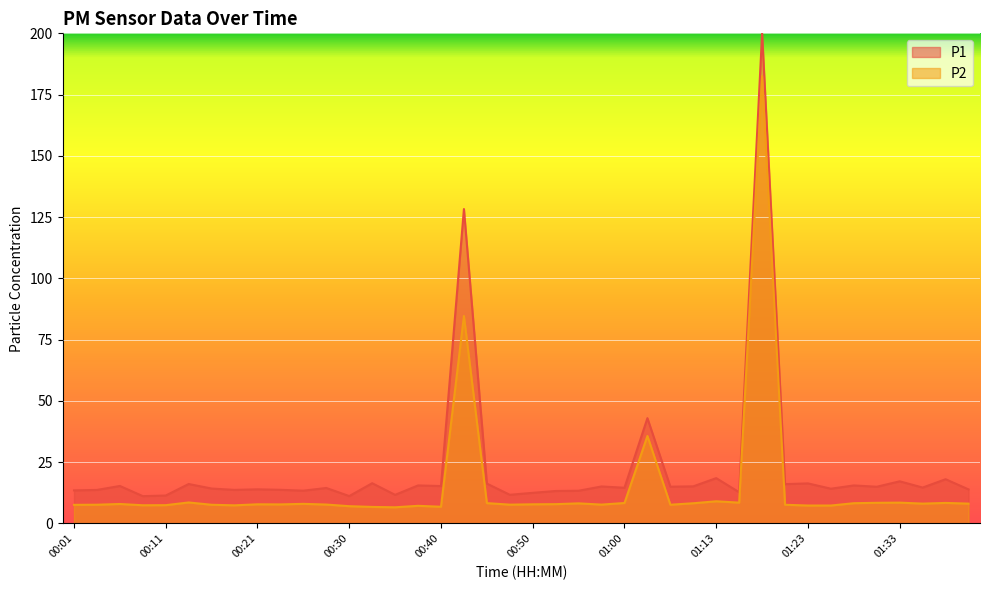

What is the change in value from 01:00 to 01:40?

-0.2